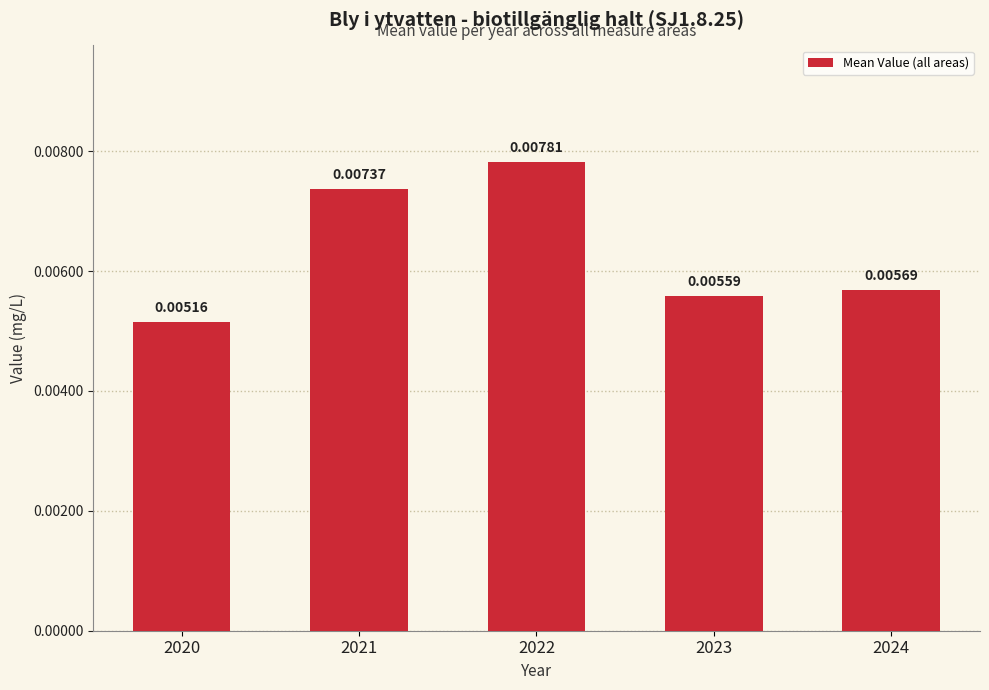

Rank the categories by value from highest to lowest.

2022, 2021, 2024, 2023, 2020